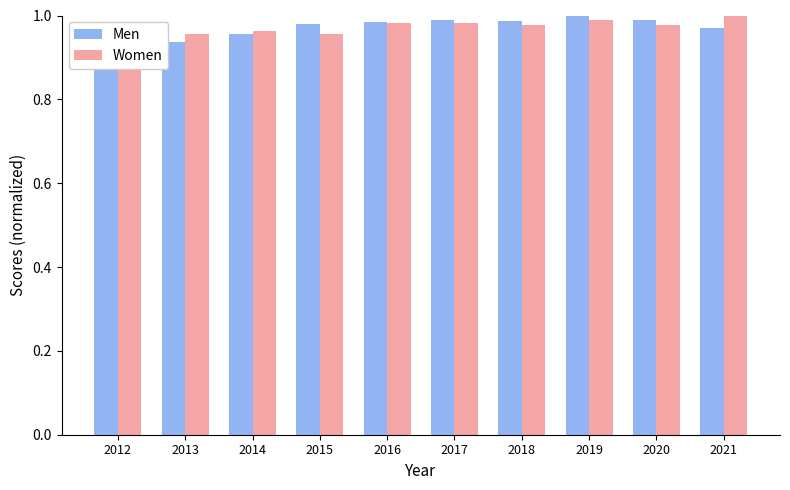

Which has a higher value, 2013 or 2016?

2016